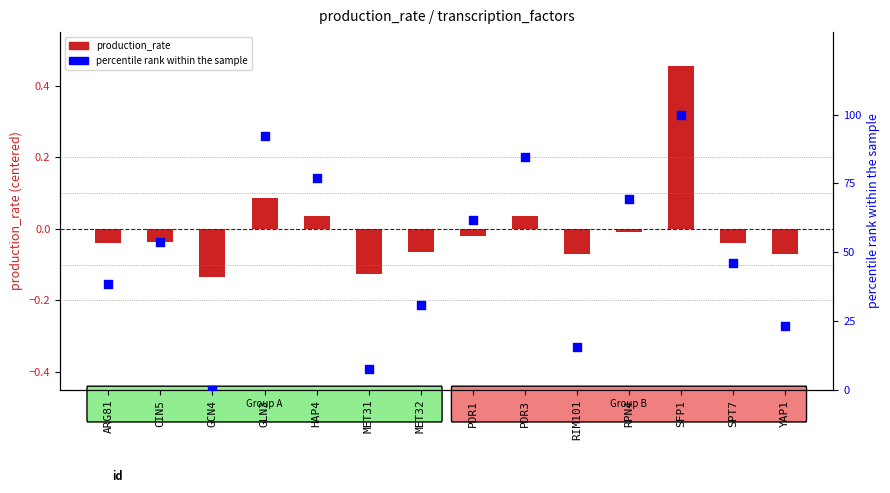

Which series reaches the maximum Y coordinate?

percentile rank within the sample